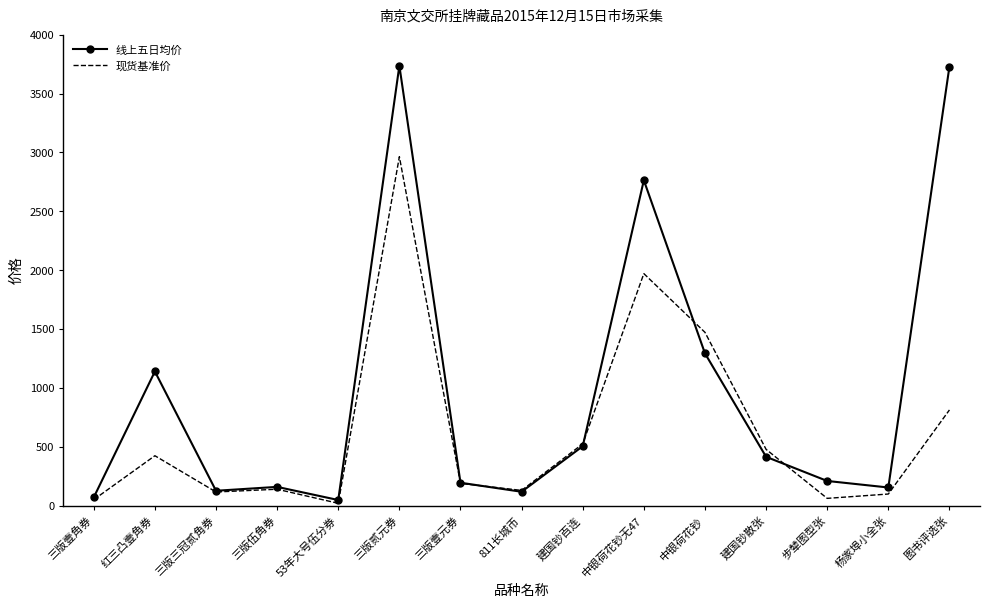

At which label is 线上五日均价 closest to 1893?

中银荷花钞